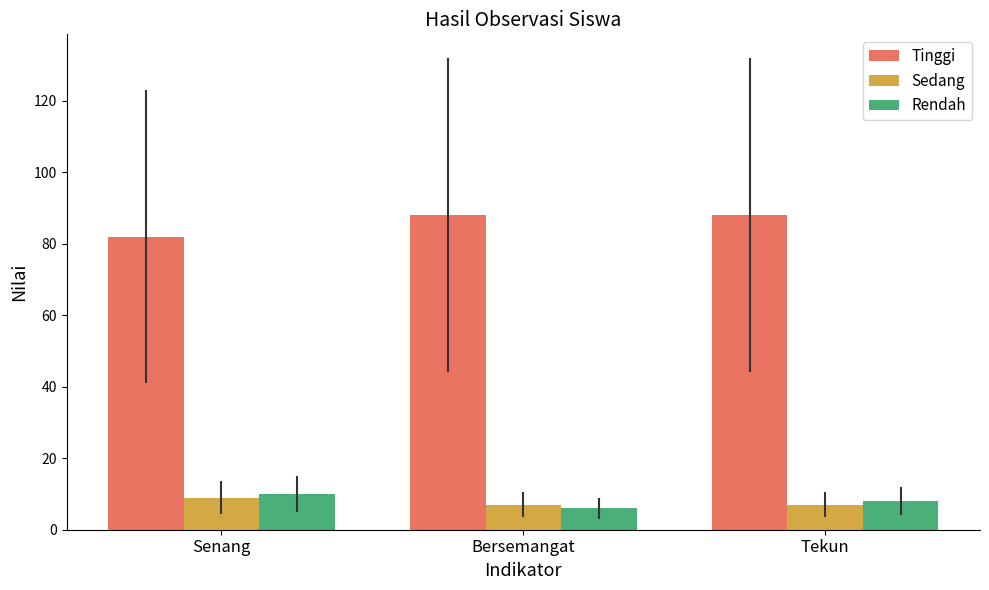

What position from the right is Bersemangat?

2